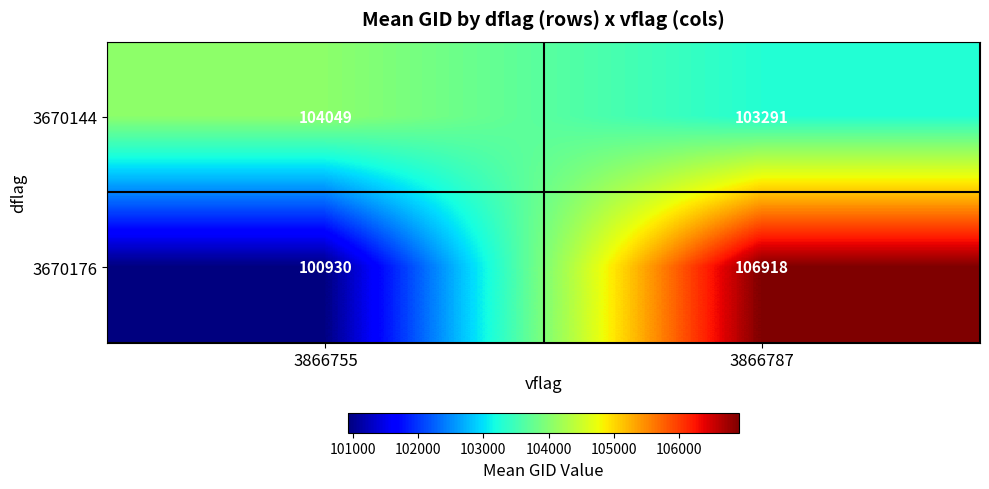

How many data points in 3670176 are less than 106918?

1